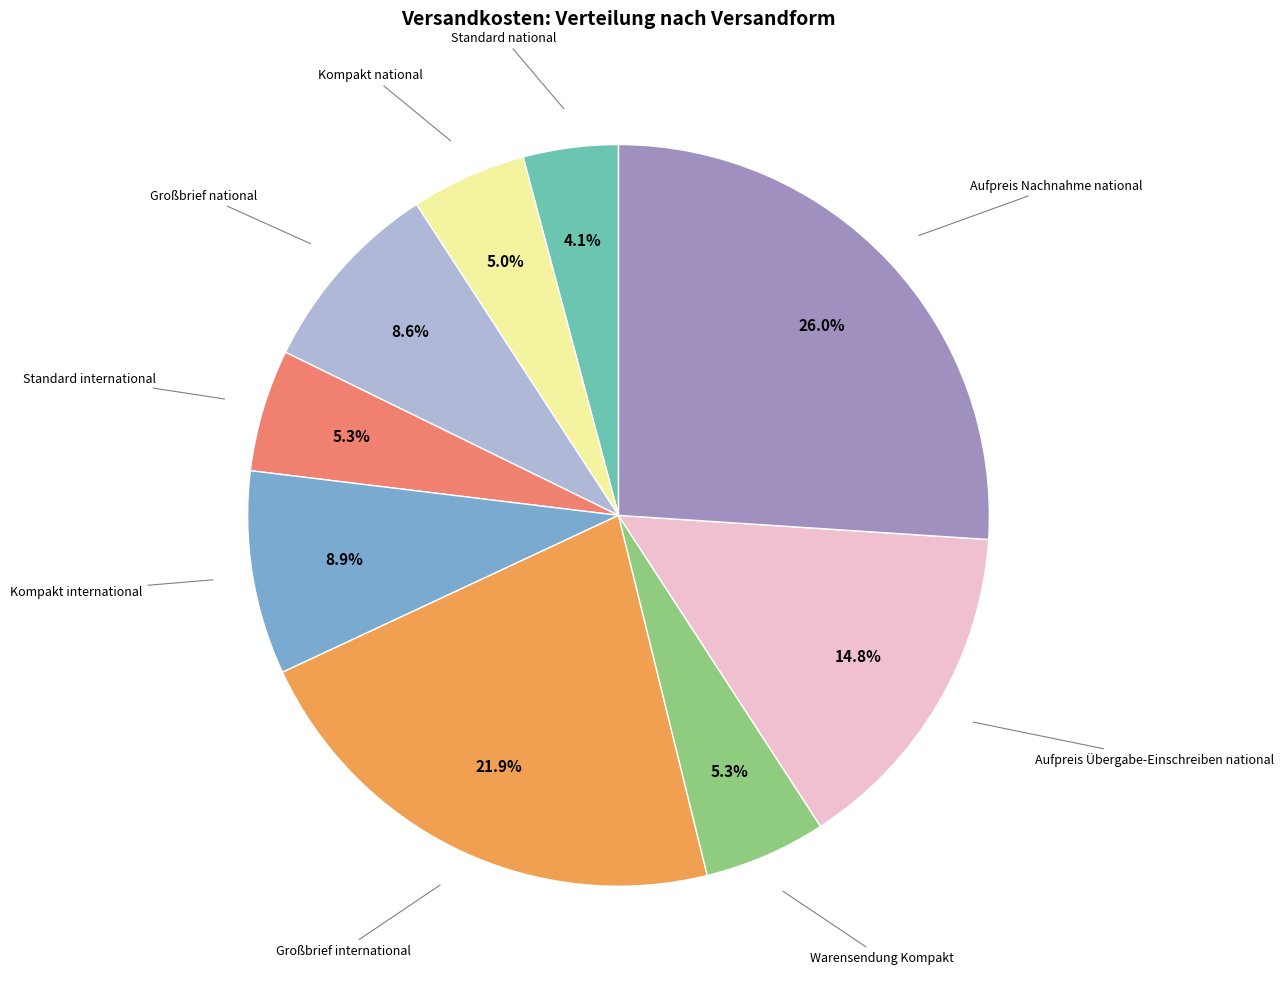

To the nearest percent, what is the average slice percentage?

11%